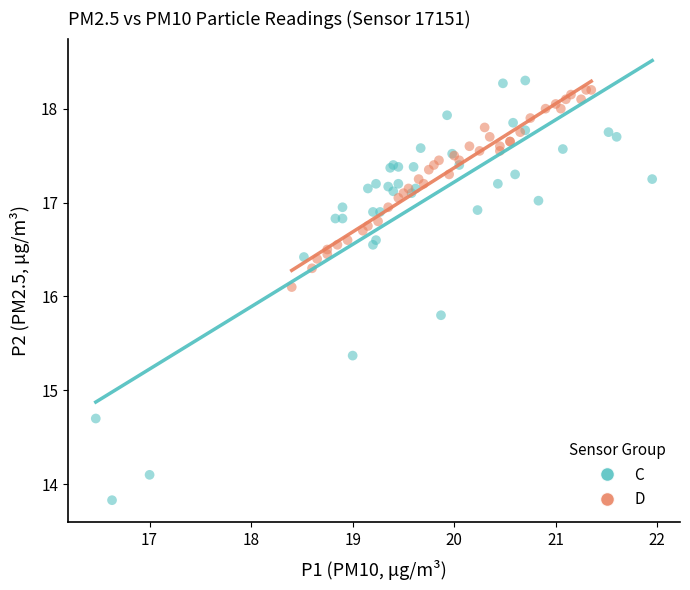

What are all the series names shown in the legend?

C, D